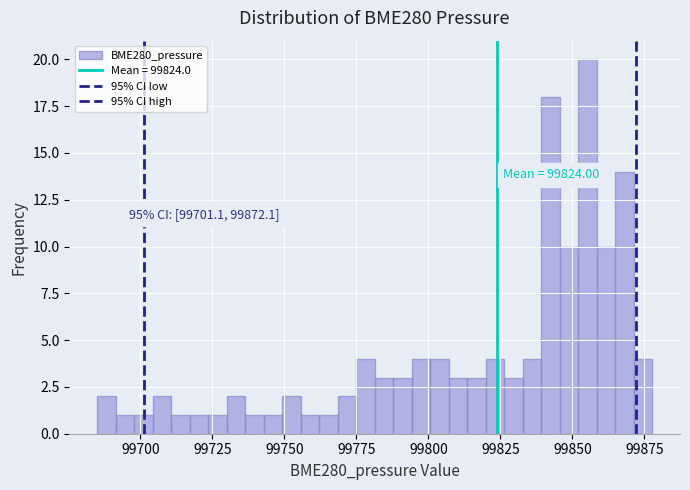

Around what value on the x-axis is the tallest bar? Give the approximate position of its centre, as read against the axis.

99855